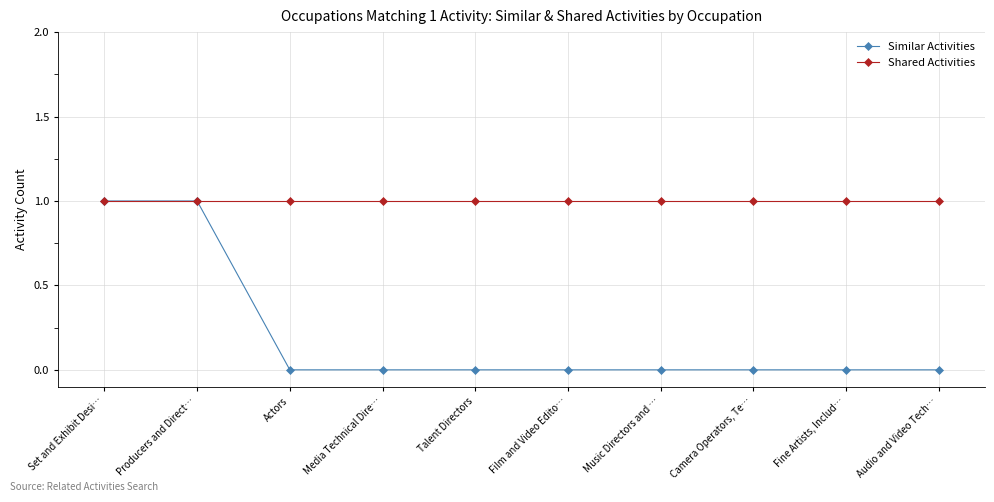

What position from the right is Producers and Direct…?

9